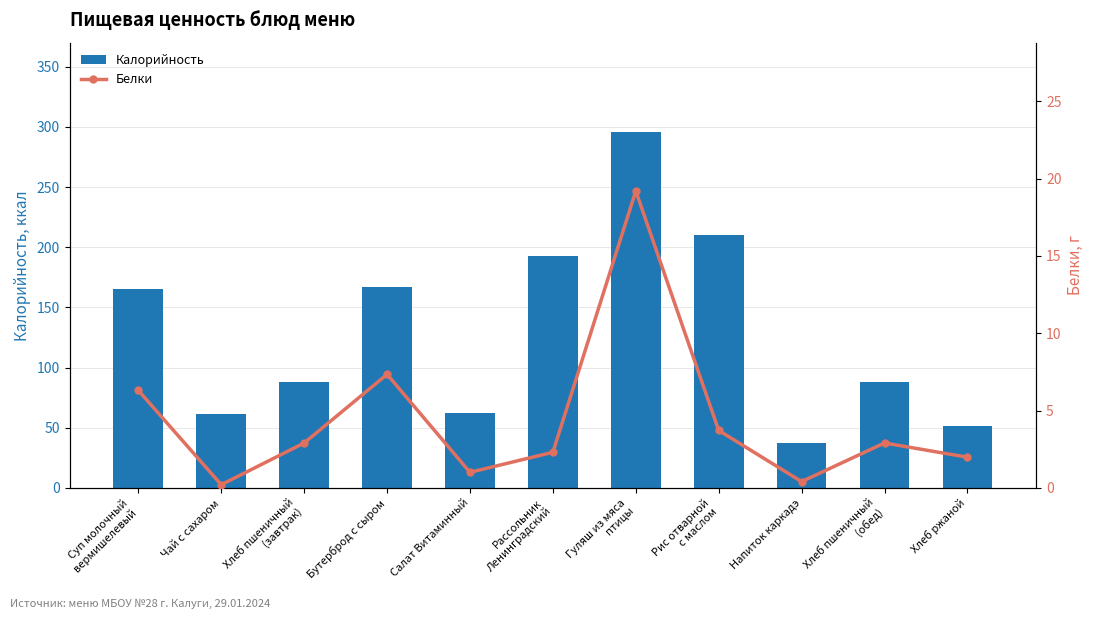

Which category has the lowest value across all series?

Чай с сахаром